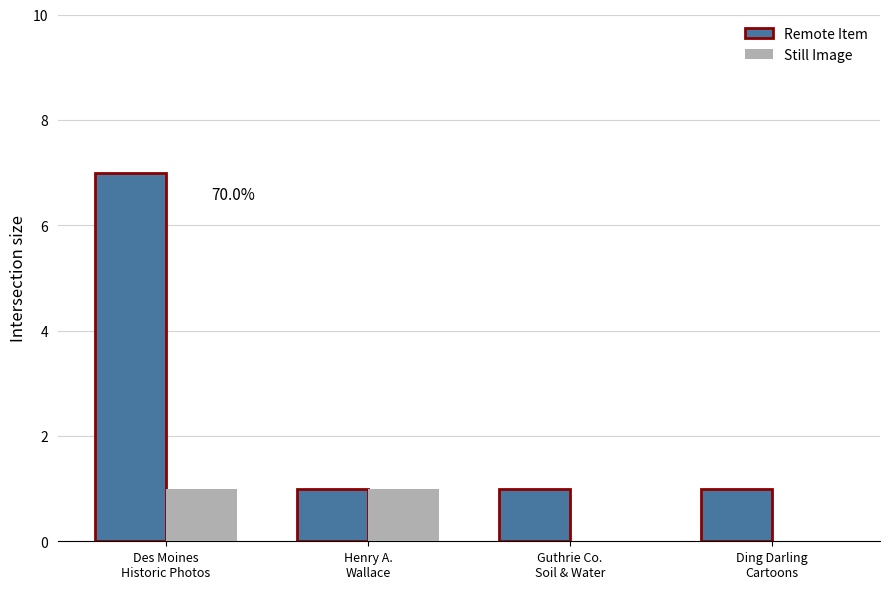

Reading right to left, what are all the values shown in this chart?

Remote Item: Ding Darling
Cartoons=1	Guthrie Co.
Soil & Water=1	Henry A.
Wallace=1	Des Moines
Historic Photos=7
Still Image: Ding Darling
Cartoons=0	Guthrie Co.
Soil & Water=0	Henry A.
Wallace=1	Des Moines
Historic Photos=1